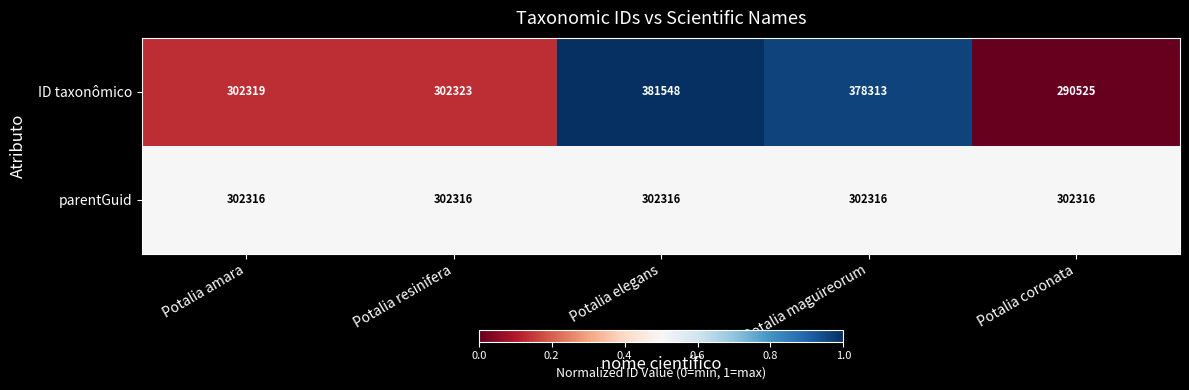

What is the approximate value of ID taxonômico at Potalia coronata?

290525